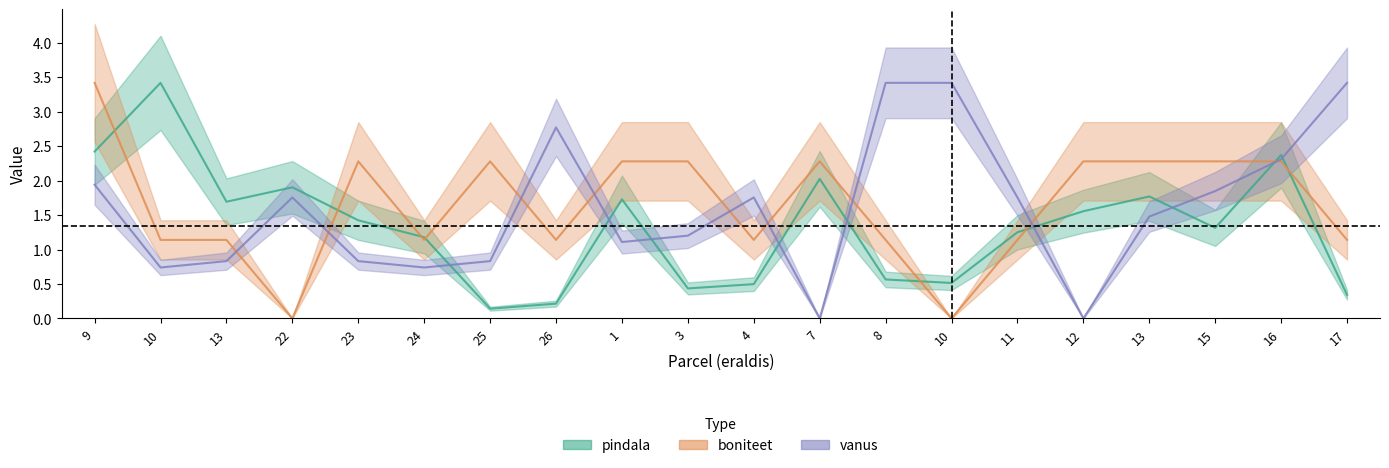

At which label does vanus first exceed 1?

9